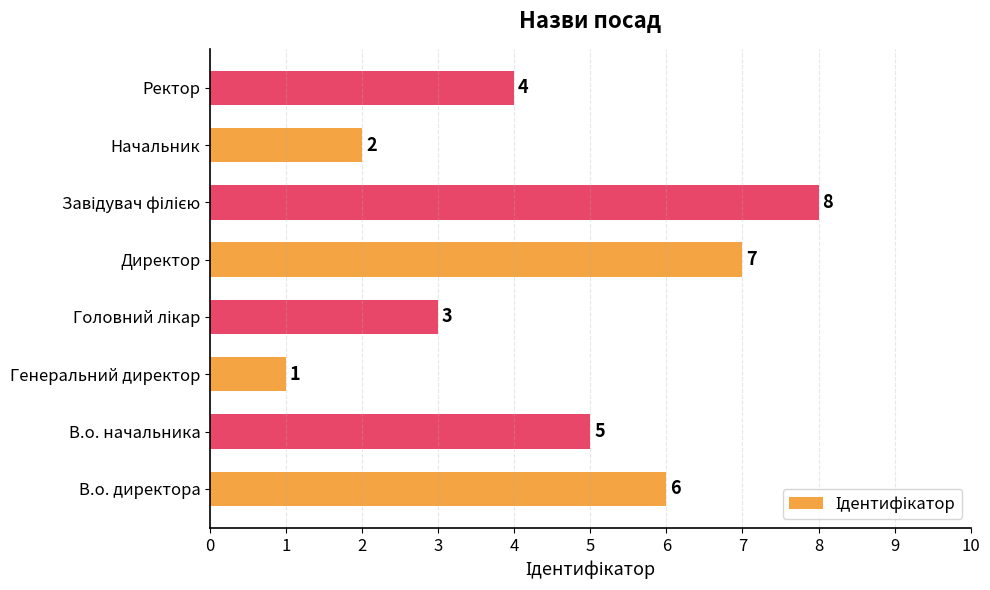

How many values are below 5?

4